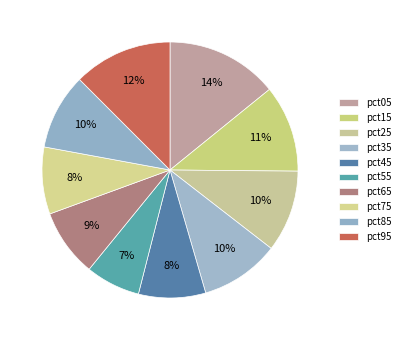

What portion of the pie excludes pct15?

89.0%